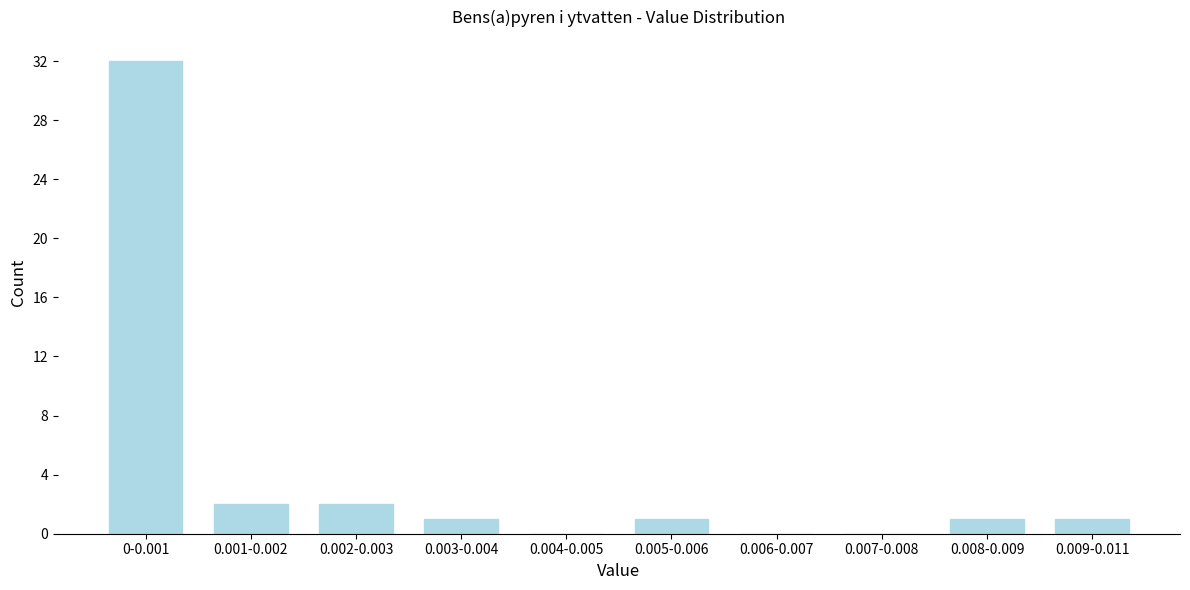

Reading right to left, extract all data points from this chart.

0.009-0.011=1	0.008-0.009=1	0.007-0.008=0	0.006-0.007=0	0.005-0.006=1	0.004-0.005=0	0.003-0.004=1	0.002-0.003=2	0.001-0.002=2	0-0.001=32